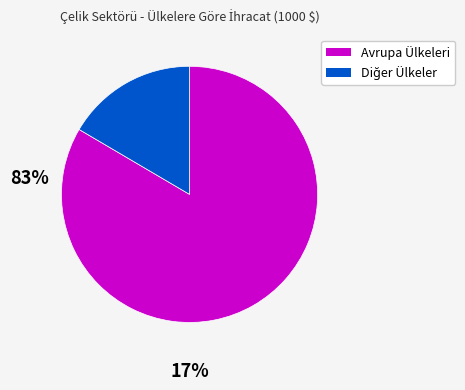

Is there any slice that represents more than half of the pie?

Yes